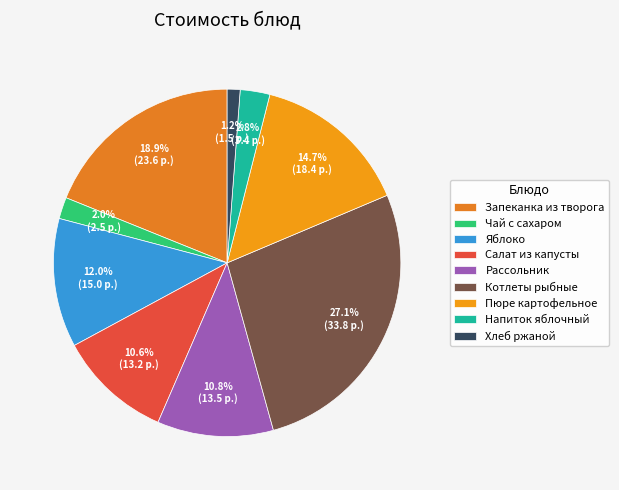

What is the change in value from Яблоко to Хлеб ржаной?

-13.5